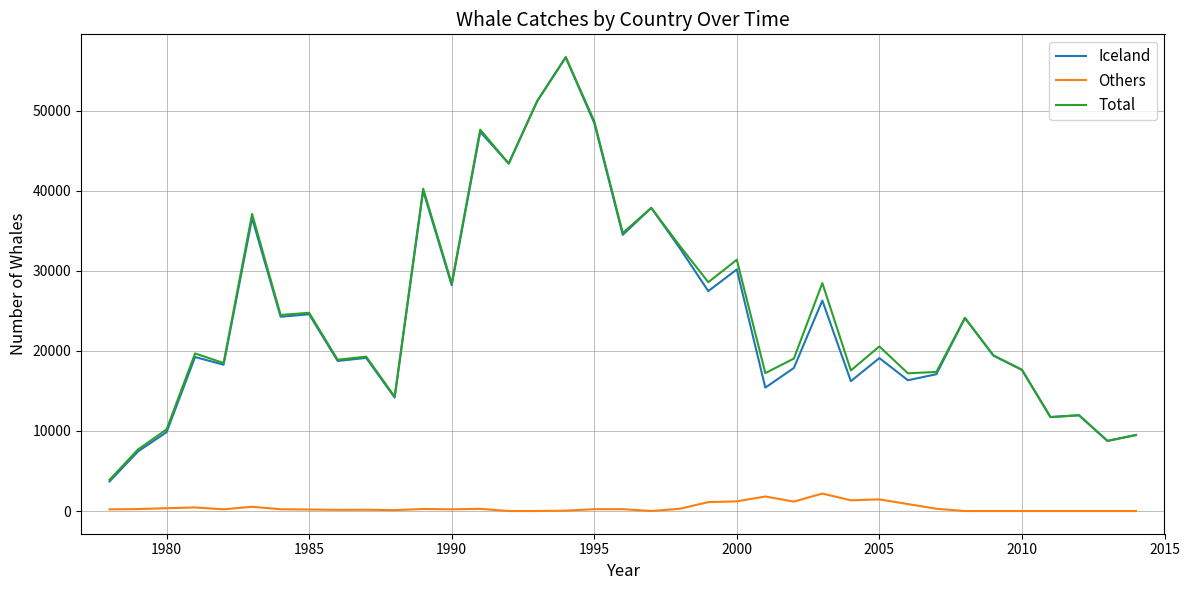

Which series has the widest spread of values?

Iceland